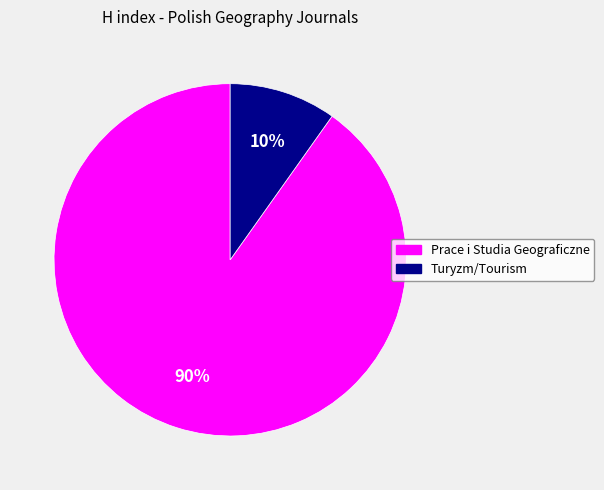

Combined, do Prace i Studia Geograficzne and Turyzm/Tourism account for over 50%?

Yes